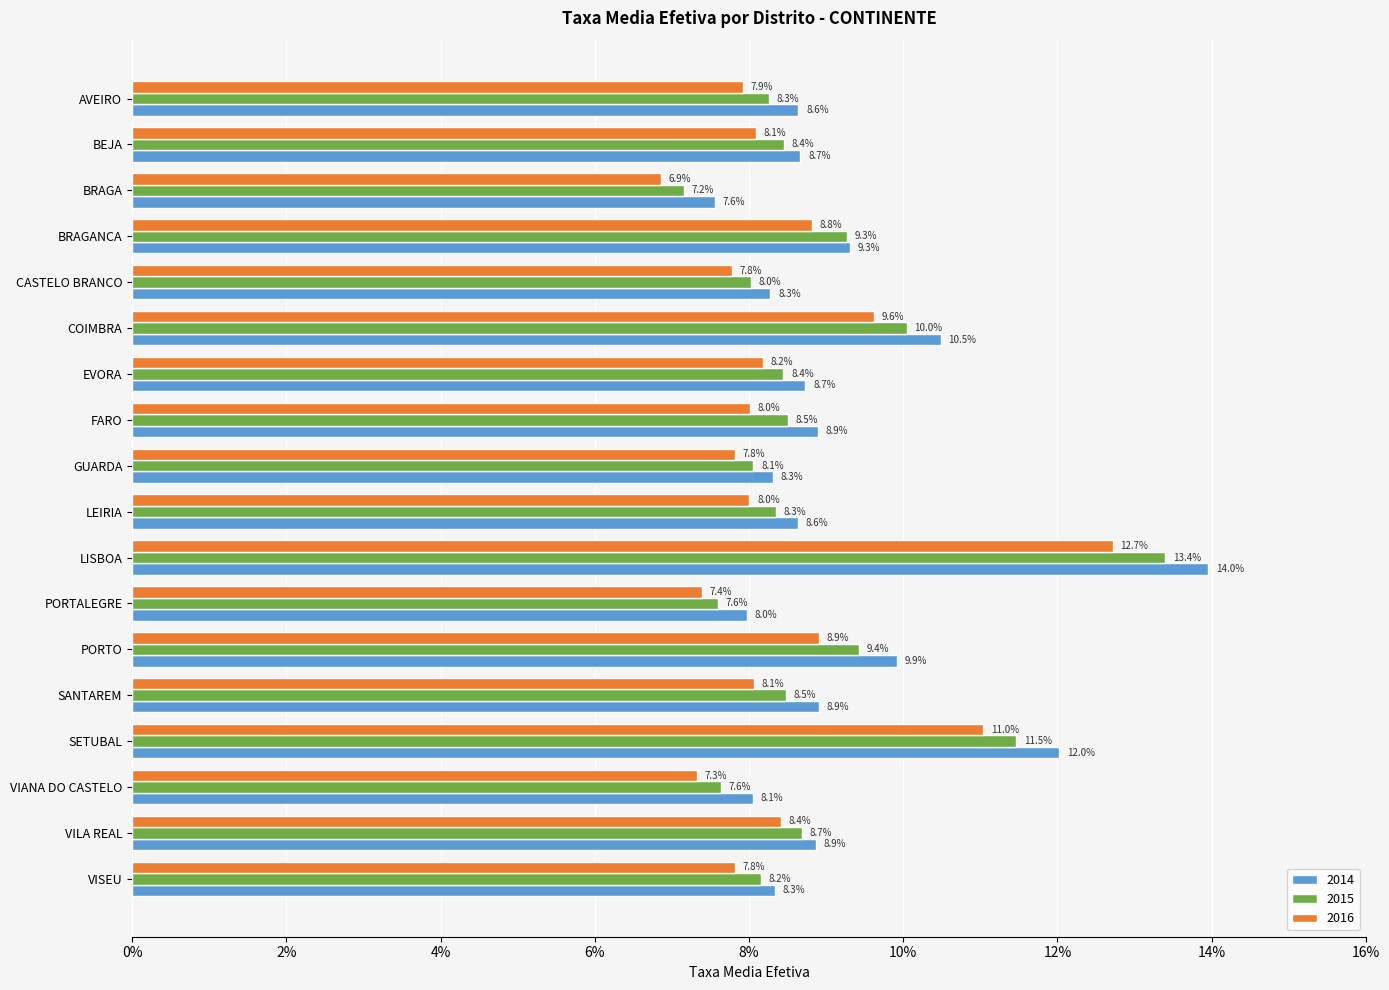

Reading left to right, extract all data points from this chart.

2014: 0.1	0.1	0.1	0.1	0.1	0.1	0.1	0.1	0.1	0.1	0.1	0.1	0.1	0.1	0.1	0.1	0.1	0.1
2015: 0.1	0.1	0.1	0.1	0.1	0.1	0.1	0.1	0.1	0.1	0.1	0.1	0.1	0.1	0.1	0.1	0.1	0.1
2016: 0.1	0.1	0.1	0.1	0.1	0.1	0.1	0.1	0.1	0.1	0.1	0.1	0.1	0.1	0.1	0.1	0.1	0.1